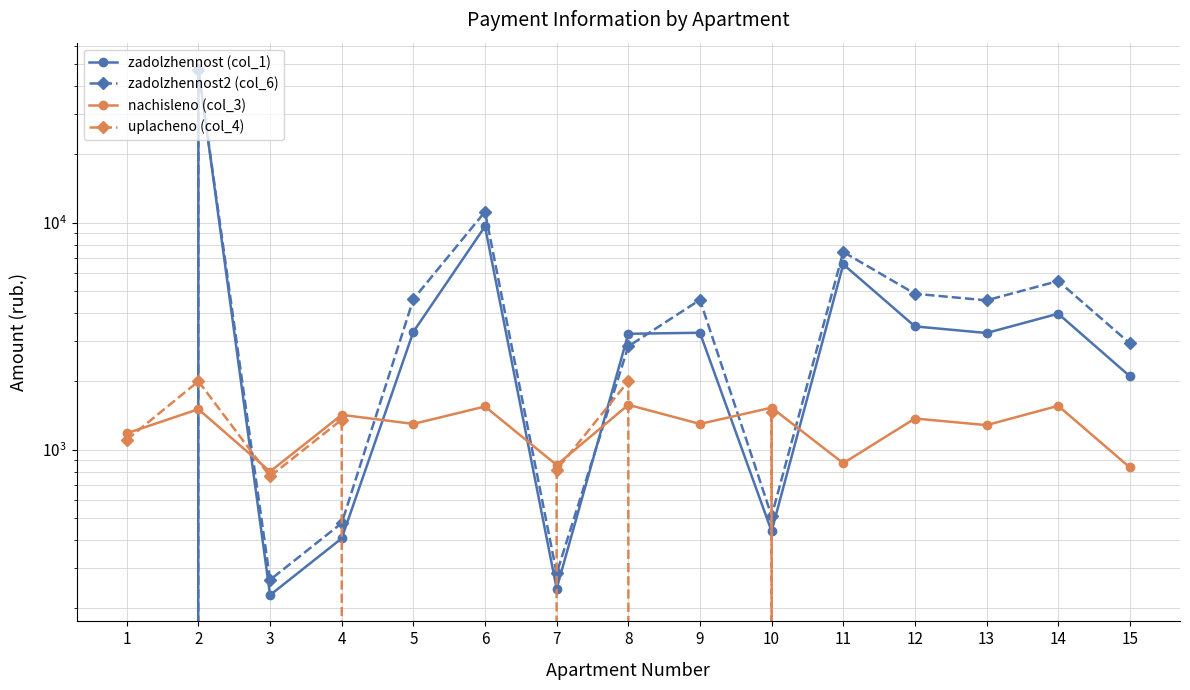

At which category does the chart reach its minimum across all series?

1